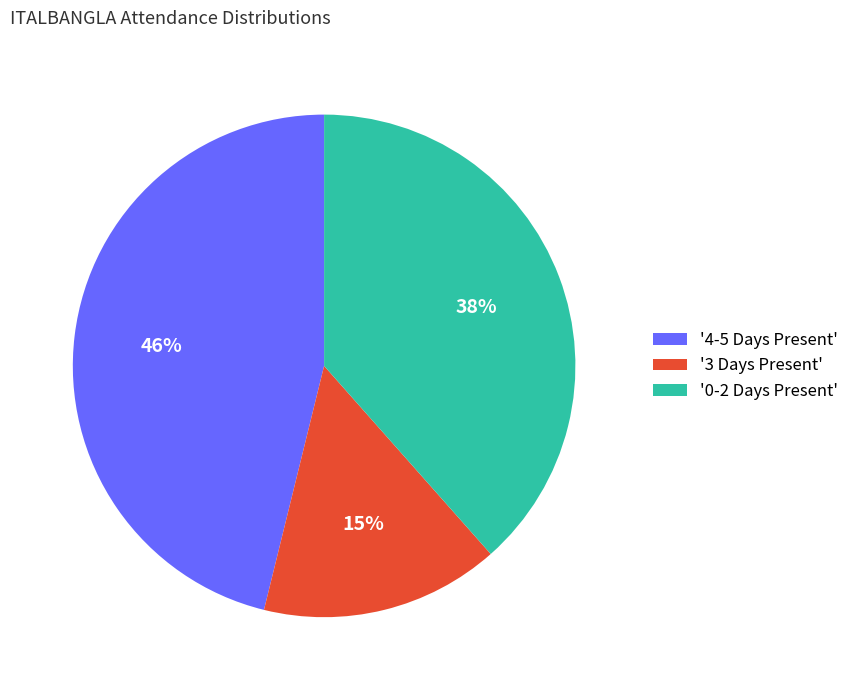

Which slice is the smallest?

'3 Days Present'